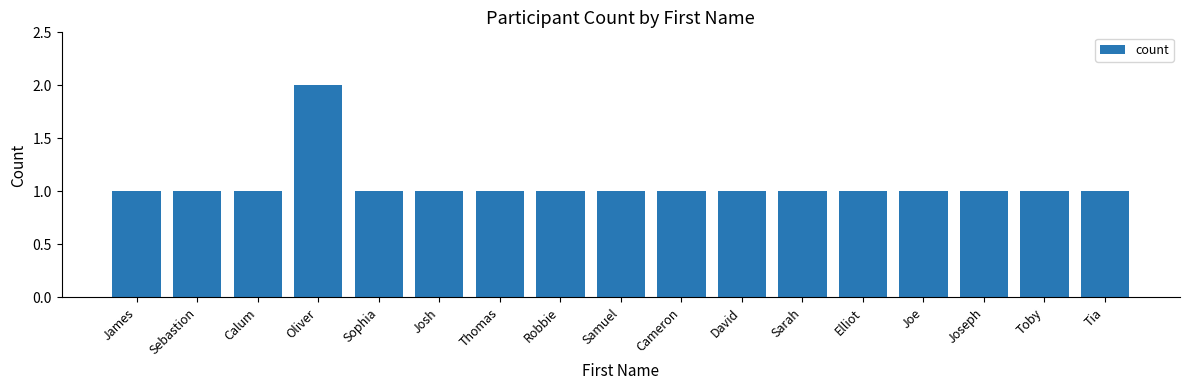

What is the ratio of the value at David to the value at Josh?

1.0